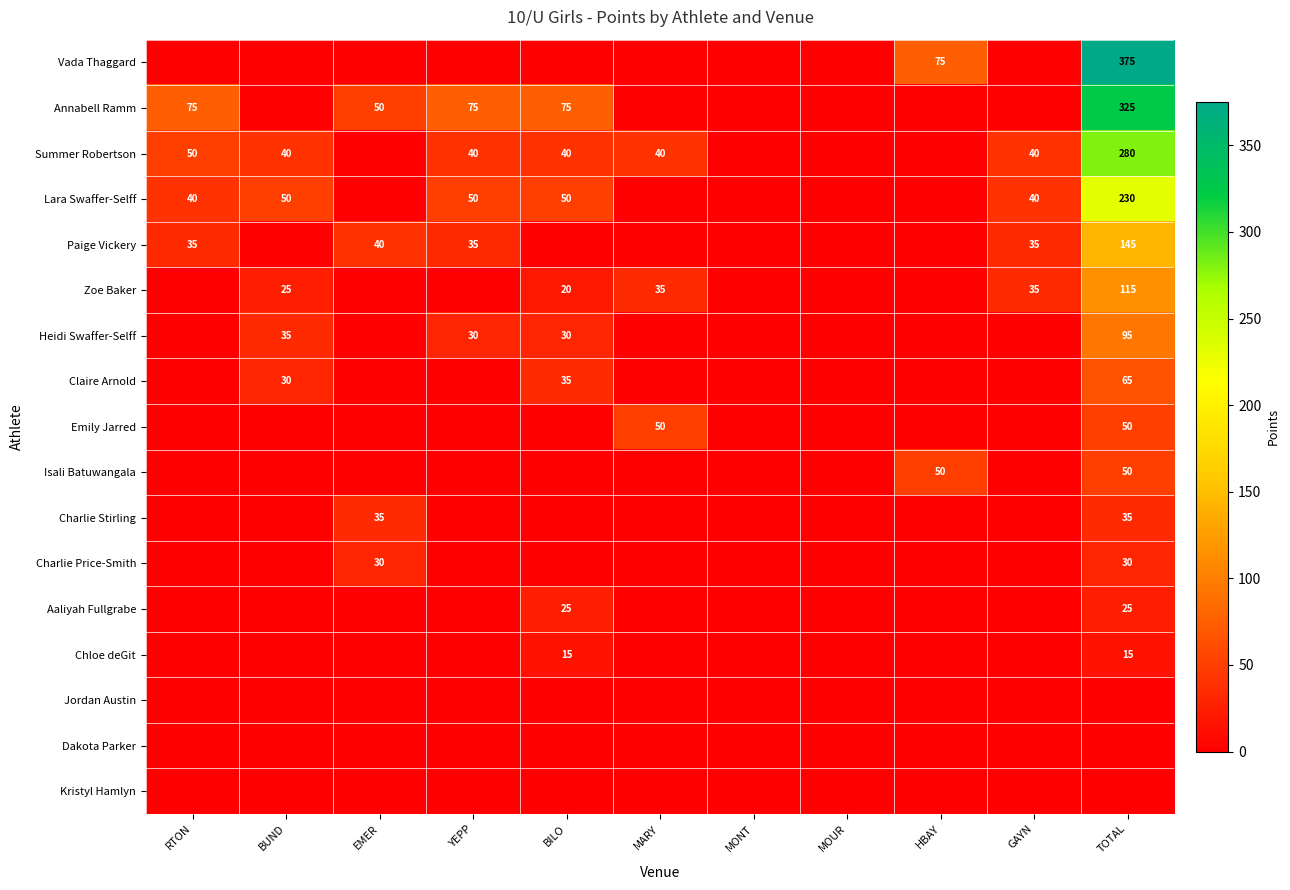

The Lara Swaffer-Selff series shows 58 at GAYN. True or false?

False